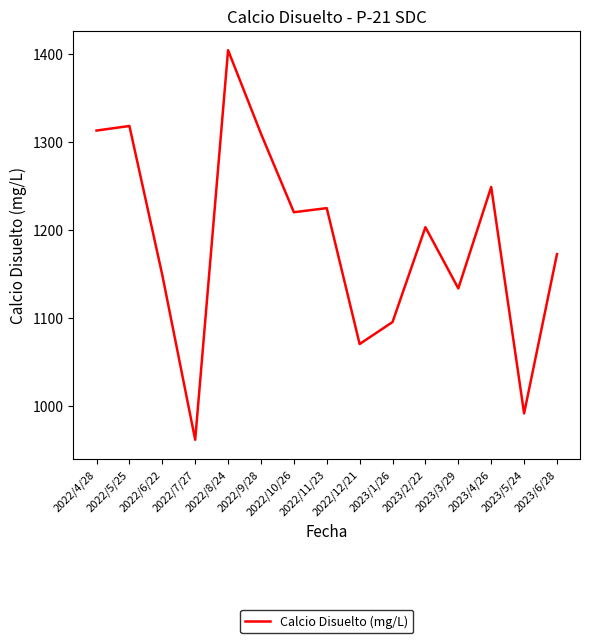

What is the minimum value shown in the chart?

962.0